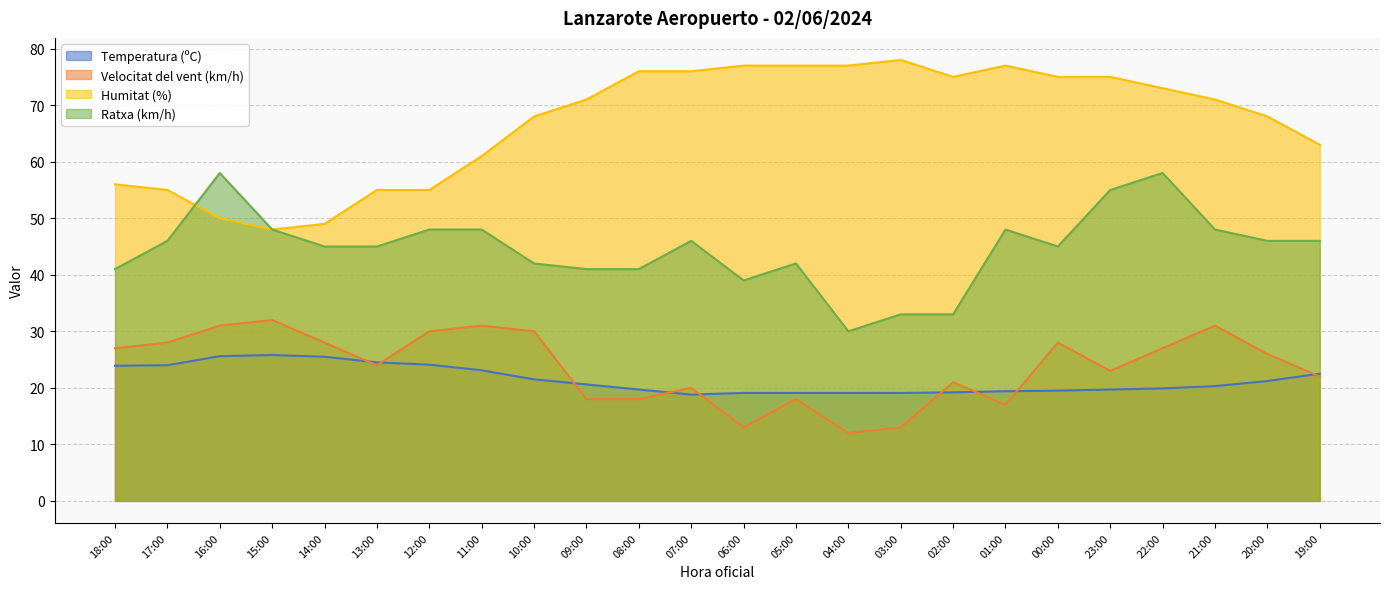

The value of Temperatura (ºC) at 02:00 is 19.2. True or false?

True